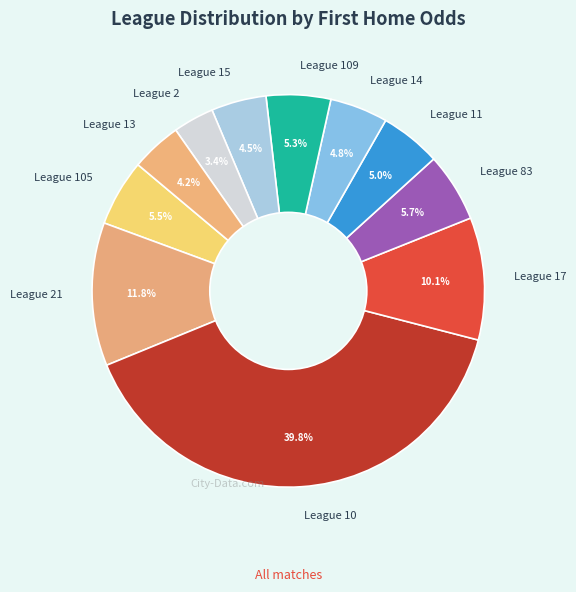

Between League 83 and League 14, which is larger?

League 83